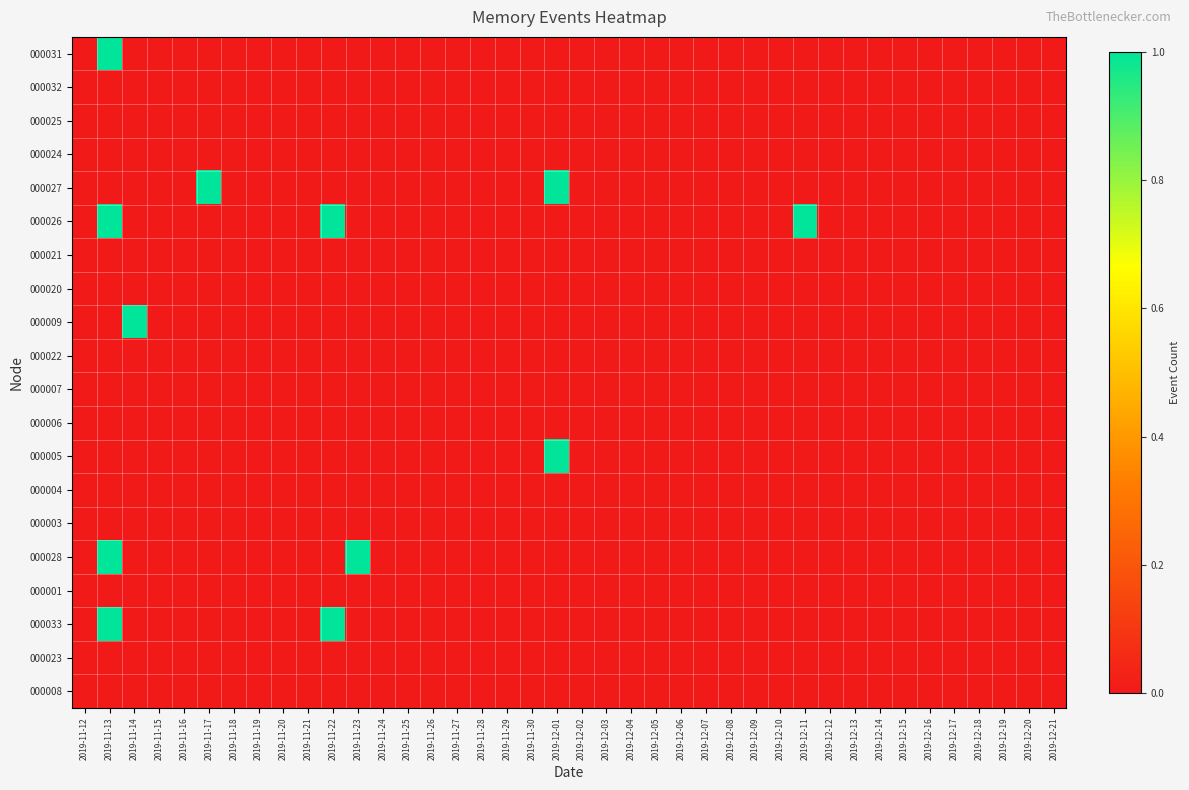

At which category is the sum across all series the highest?

2019-11-13